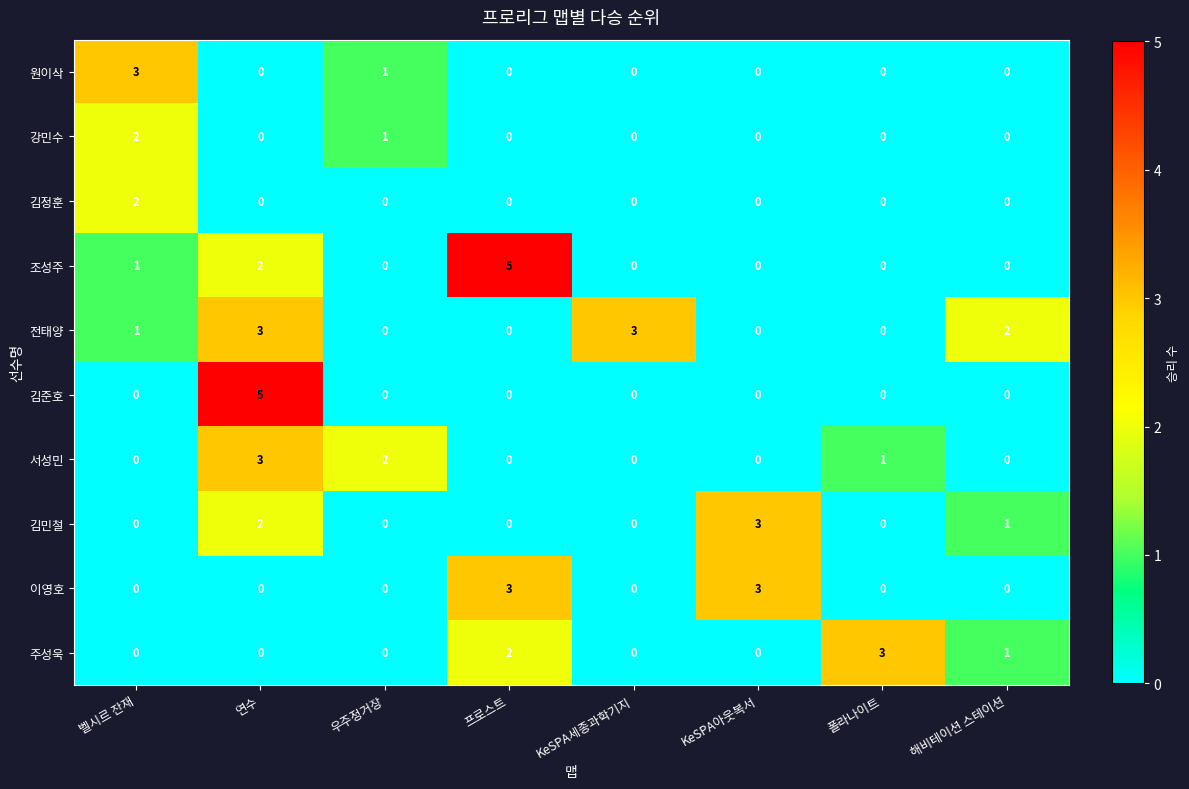

The value of 이영호 at KeSPA아웃복서 is 3. True or false?

True